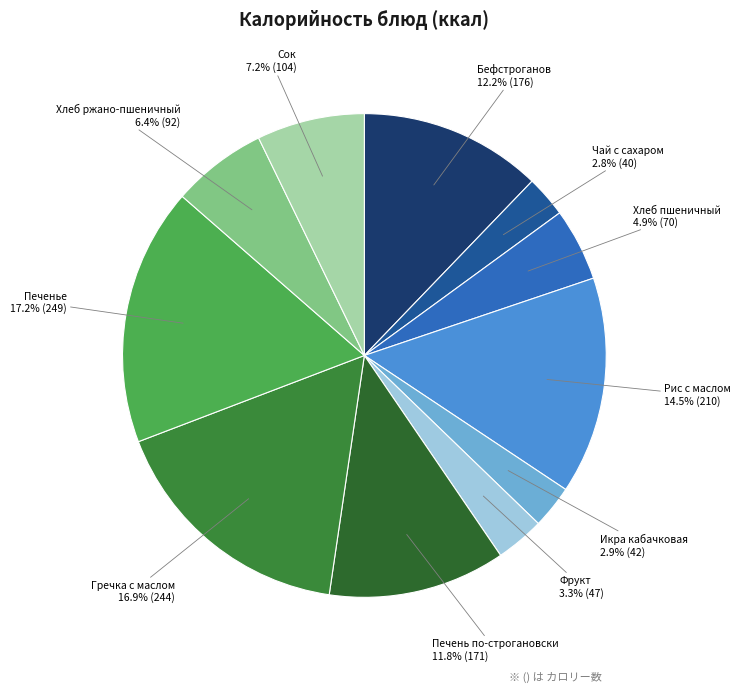

Approximately how many times larger is the value at Рис с маслом compared to Хлеб ржано-пшеничный?

2.3